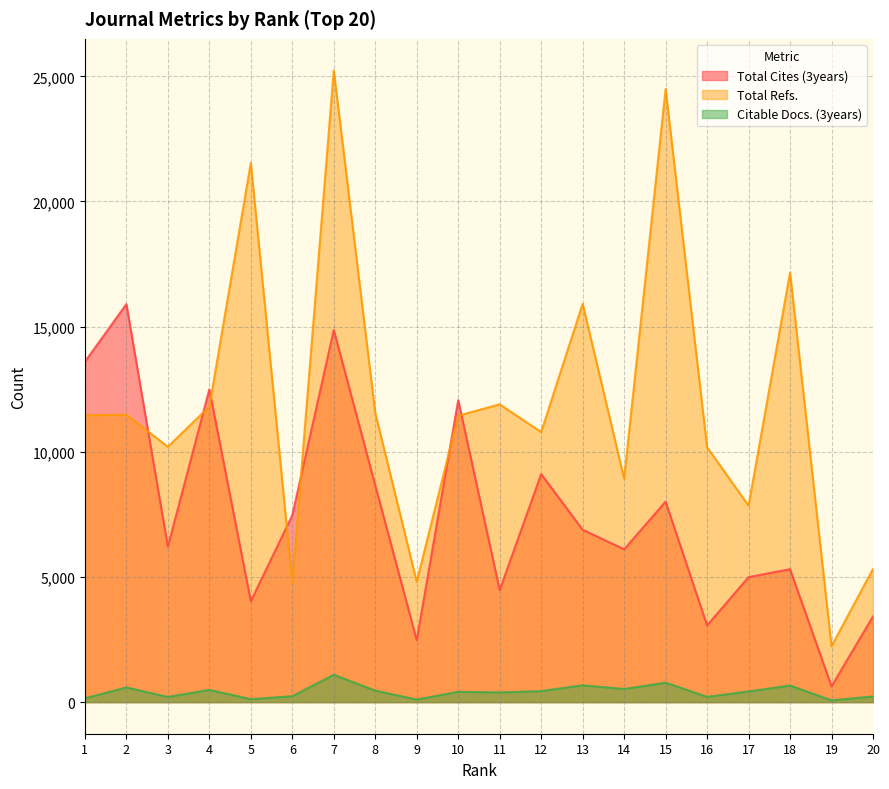

What is the sum of the Citable Docs. (3years) values at 1 and 6?

391